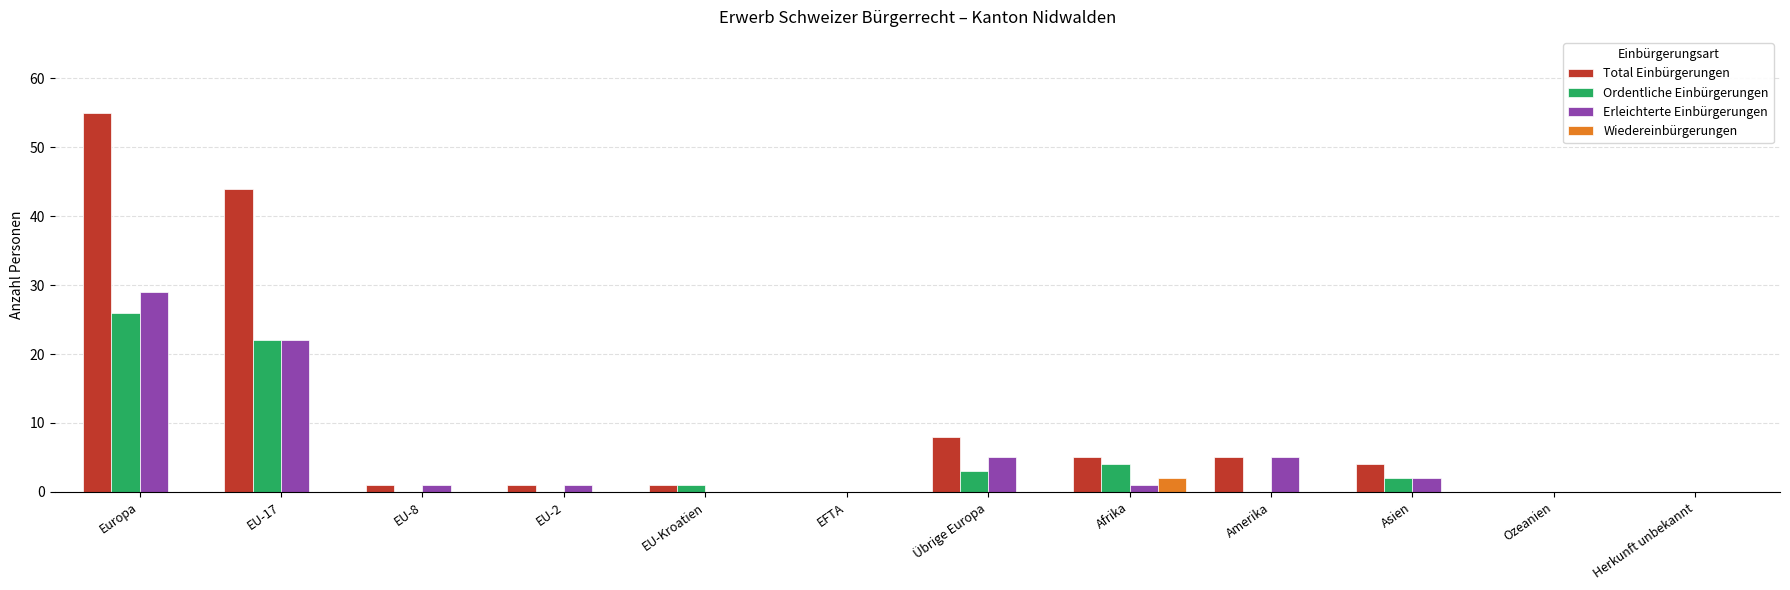

Which series changed the most between EU-17 and Afrika?

Total Einbürgerungen